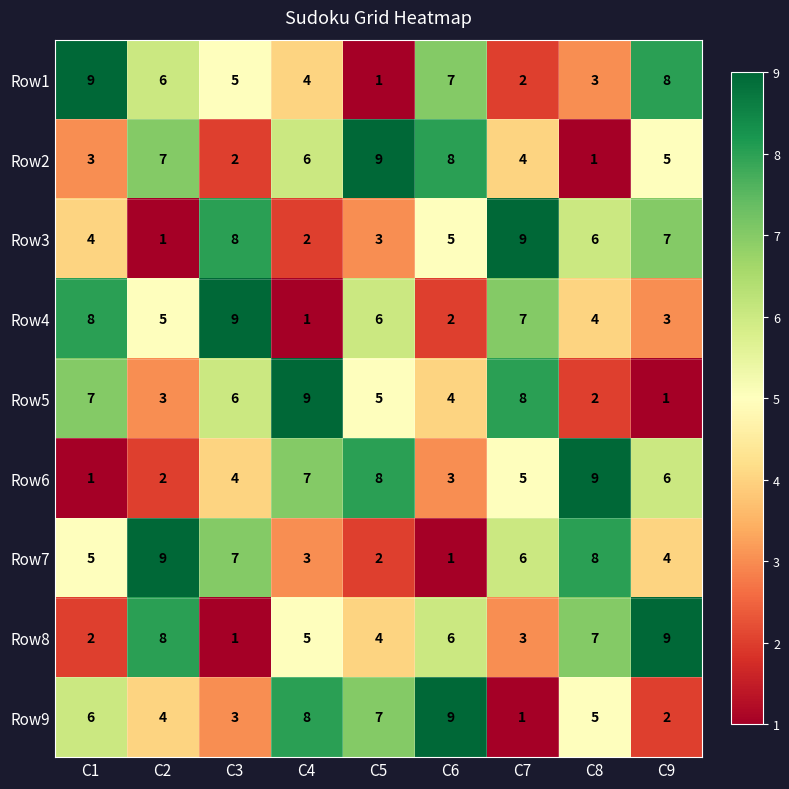

Is the value of Row9 at C2 greater than the value of Row3 at C2?

Yes